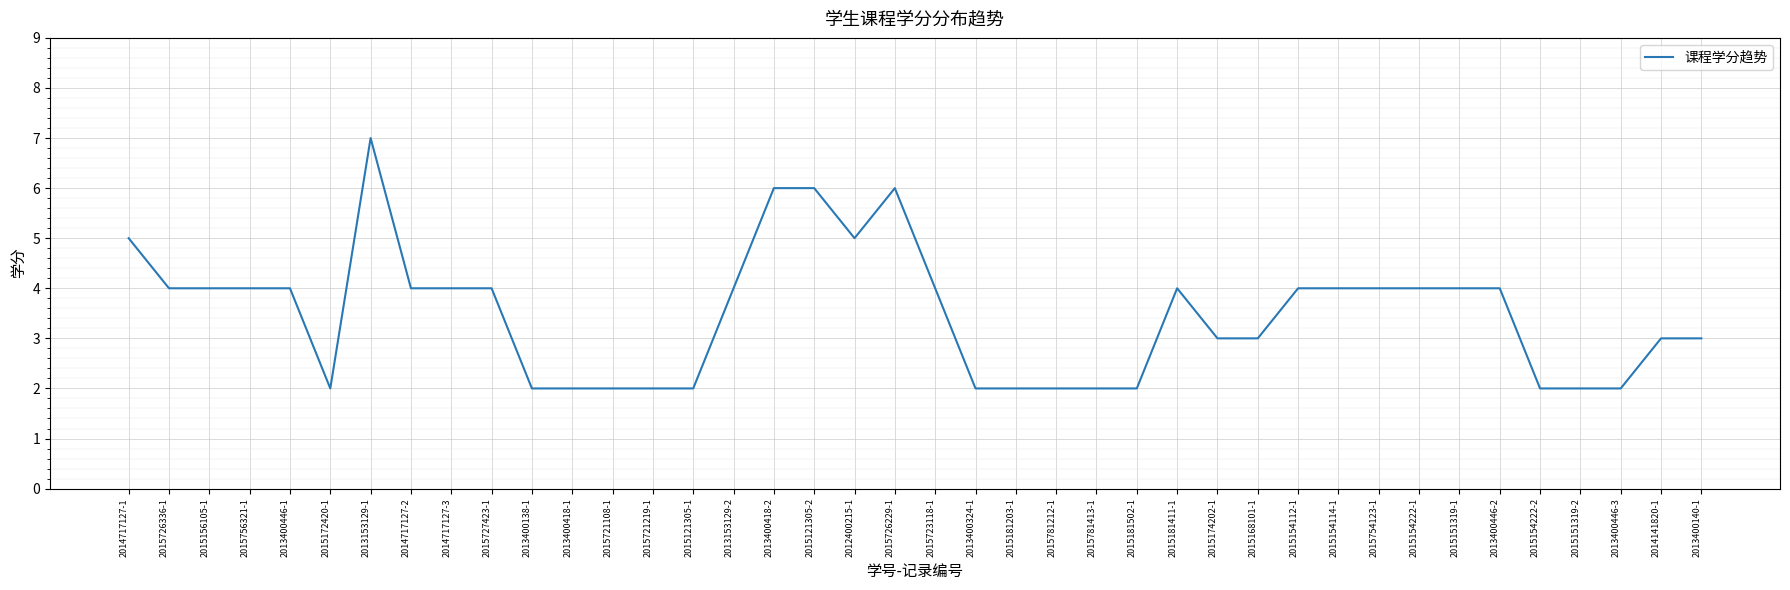

What is the difference between the maximum and second lowest values?

5